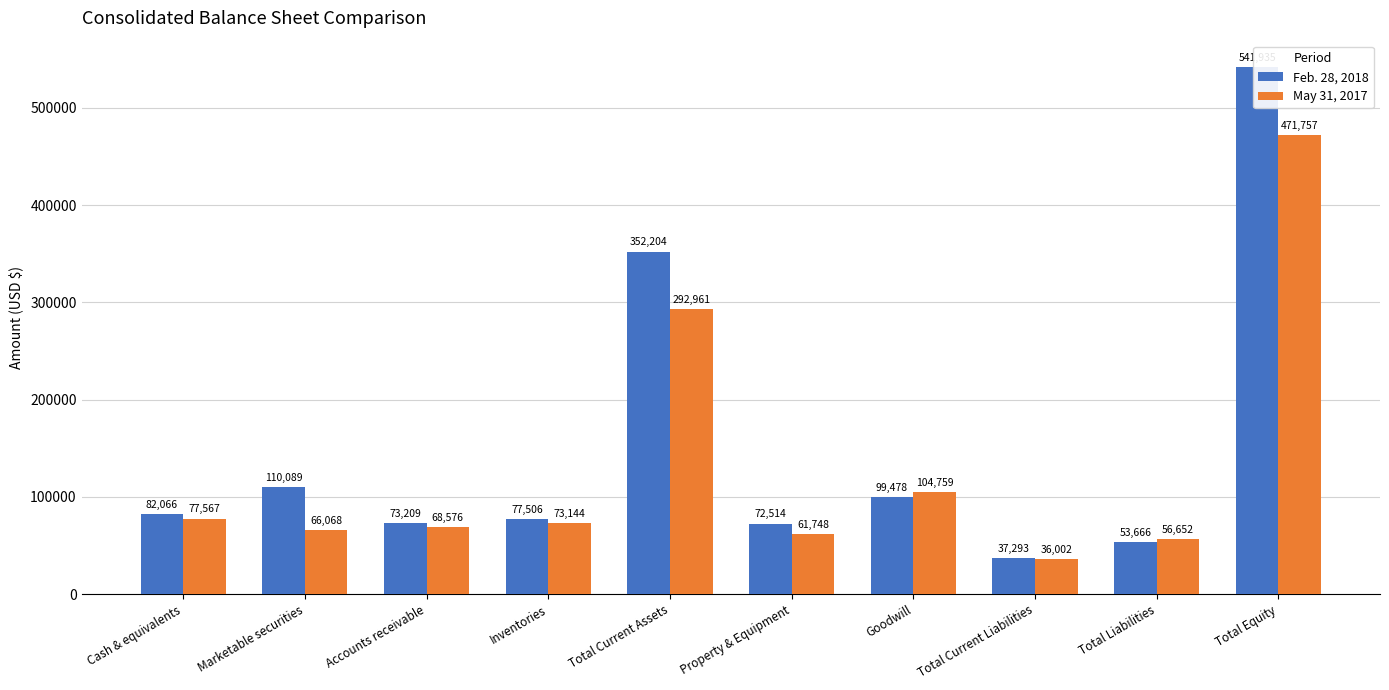

Rank the series by their average value, from highest to lowest.

Feb. 28, 2018, May 31, 2017